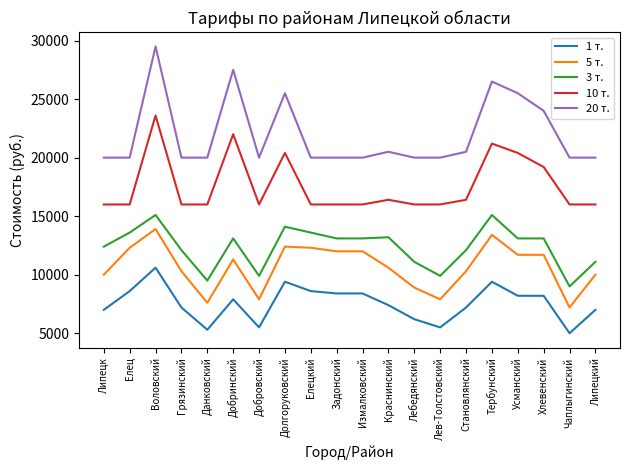

At which category is the sum across all series the highest?

Воловский